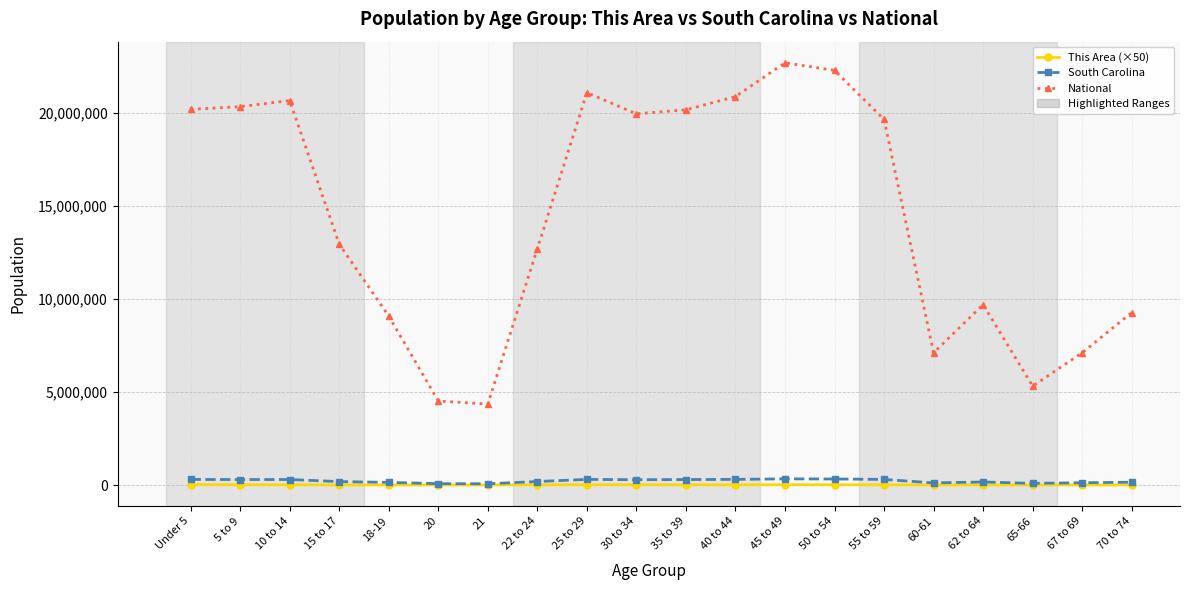

What position from the right is 35 to 39?

10